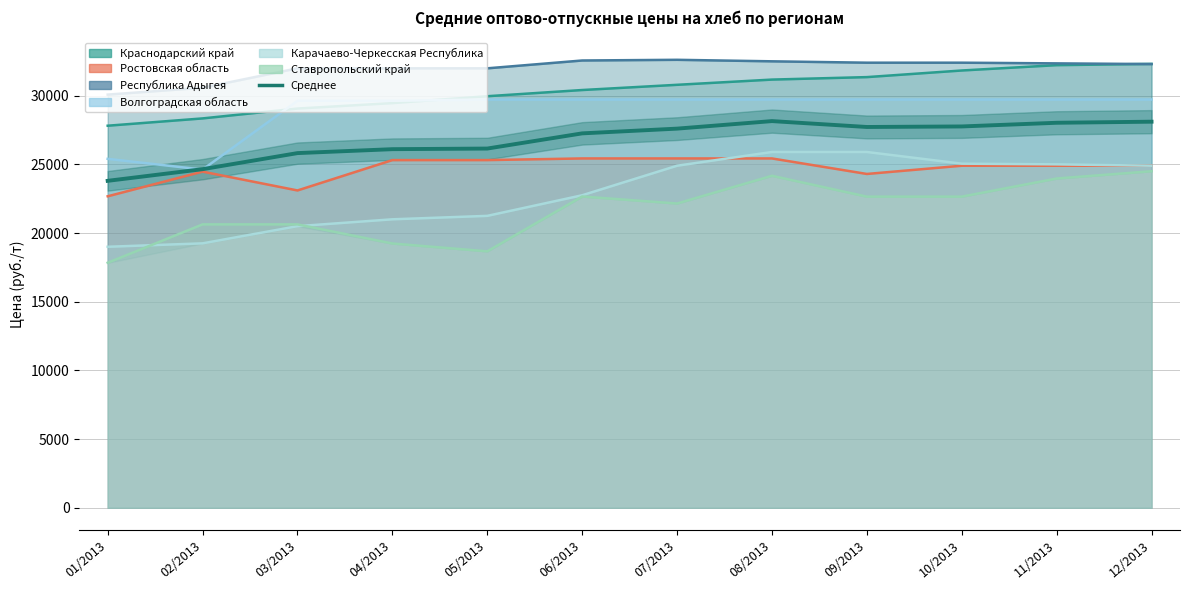

What is the lowest value of the Ростовская область series?

22675